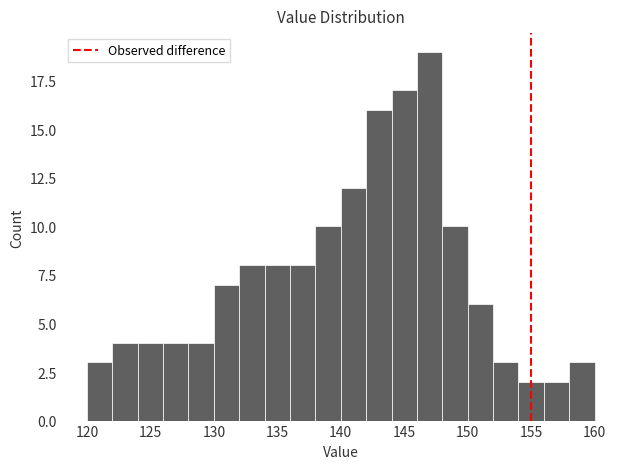

Reading left to right, list every bar in this chart as the range it spans on the x-axis followed by its height. The values are not printed on the chart, so give them approximately, as read against the axis.

120 to 122: 3
122 to 124: 4
124 to 126: 4
126 to 128: 4
128 to 130: 4
130 to 132: 7
132 to 134: 8
134 to 136: 8
136 to 138: 8
138 to 140: 10
140 to 142: 12
142 to 144: 16
144 to 146: 17
146 to 148: 19
148 to 150: 10
150 to 152: 6
152 to 154: 3
154 to 156: 2
156 to 158: 2
158 to 160: 3